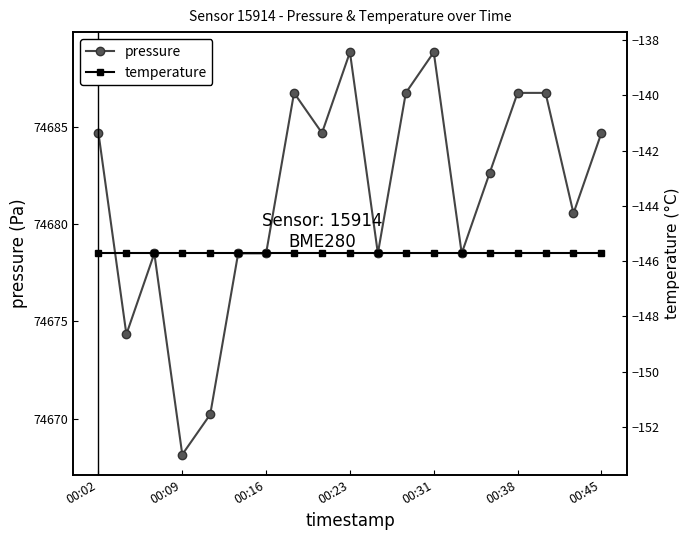

How many interior local peaks does the pressure series have?

4